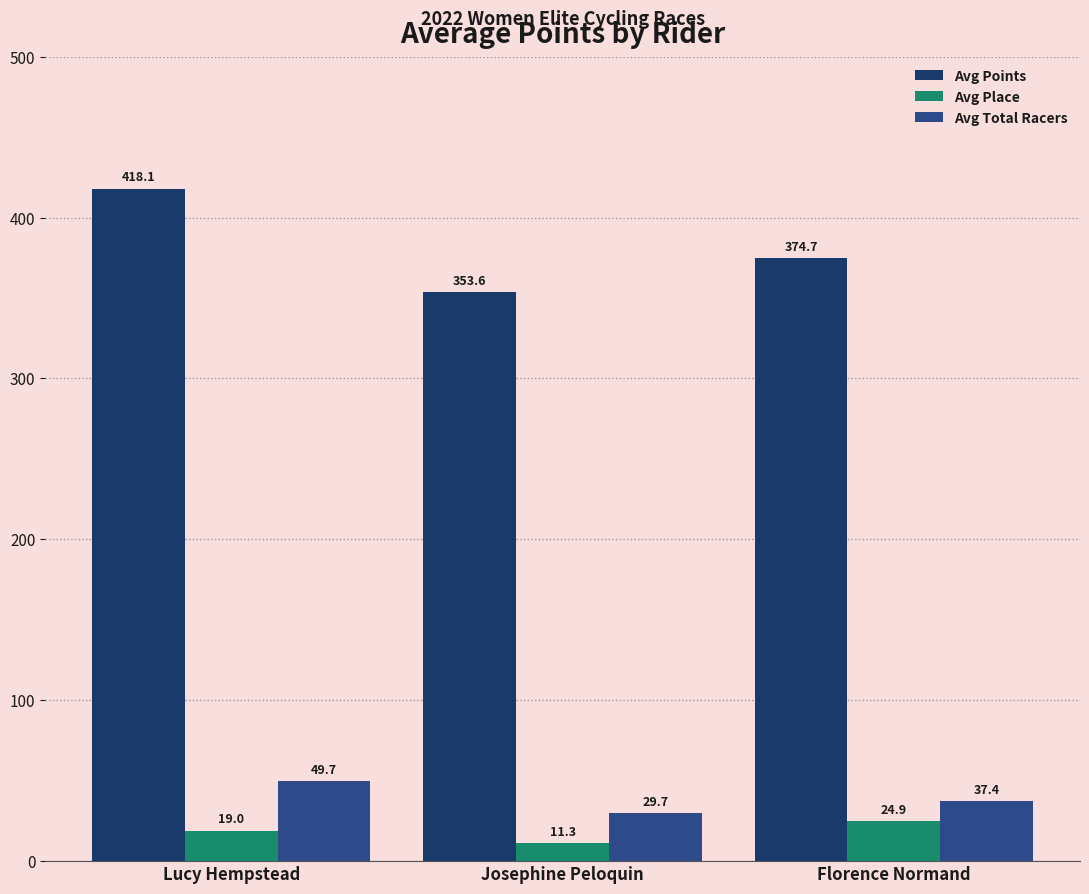

What is the label of the 2nd bar from the right?

Josephine Peloquin